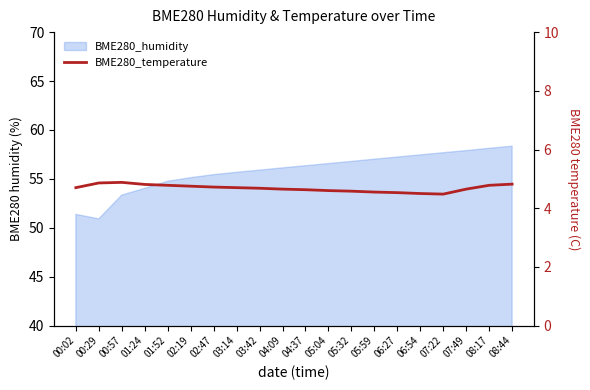

What is the label of the 13th point from the left?

05:32